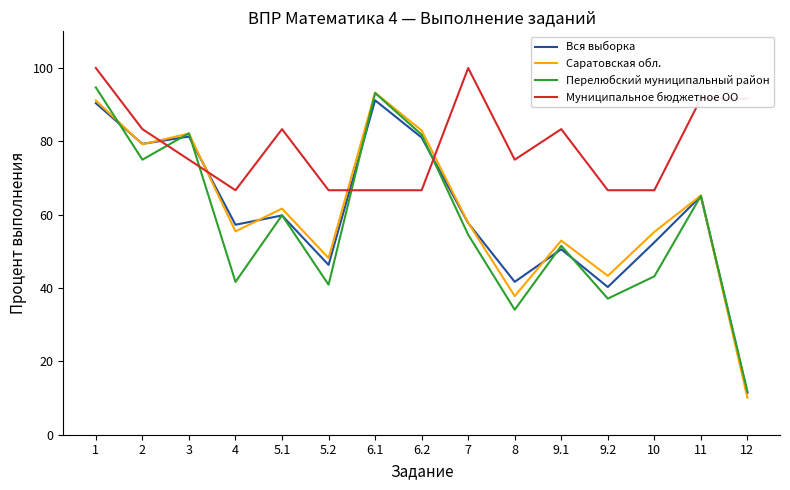

Which category has the lowest value across all series?

12